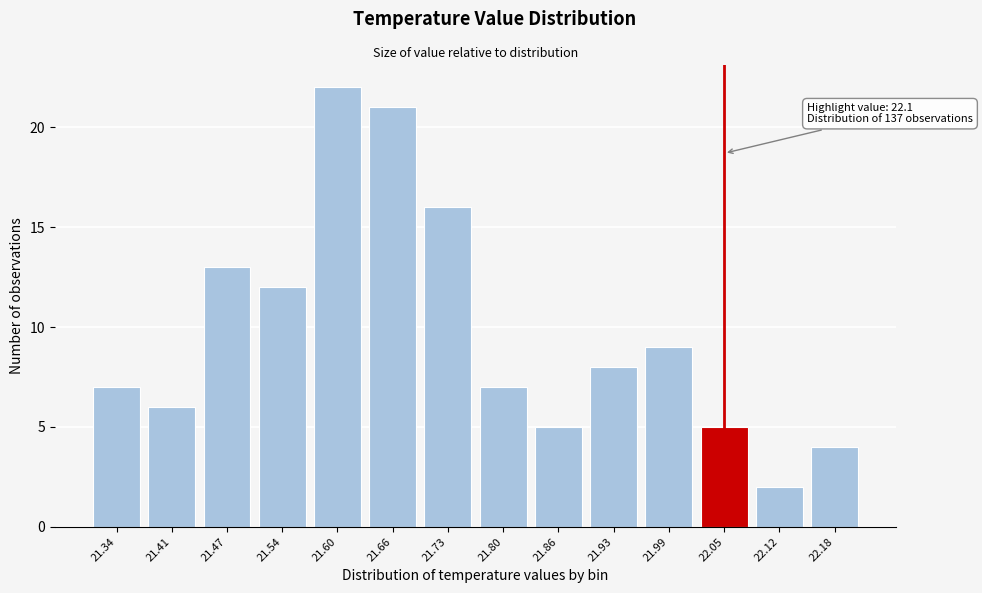

Reading right to left, extract all data points from this chart.

22.18=4	22.12=2	22.05=5	21.99=9	21.93=8	21.86=5	21.80=7	21.73=16	21.66=21	21.60=22	21.54=12	21.47=13	21.41=6	21.34=7